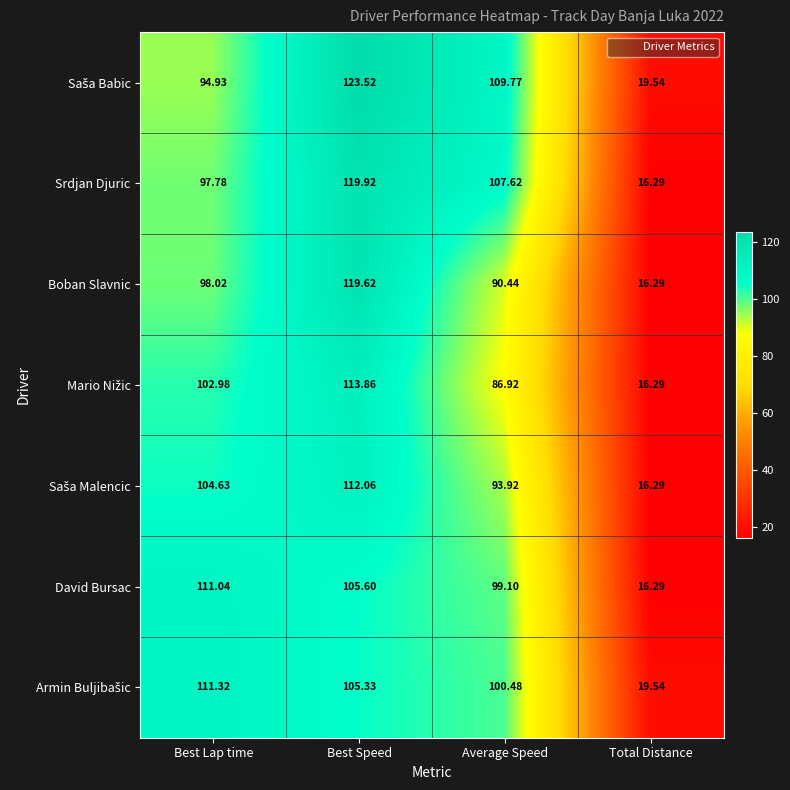

Rank the categories by Srdjan Djuric value from lowest to highest.

Total Distance, Best Lap time, Average Speed, Best Speed